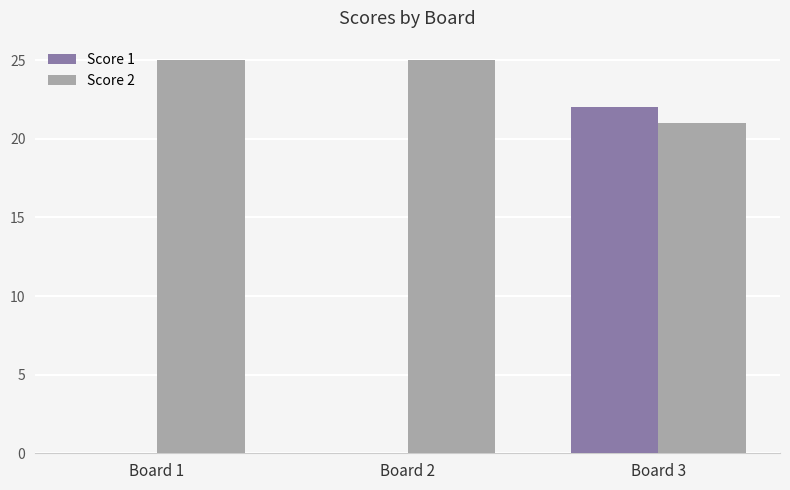

Does the chart contain stacked bars?

No